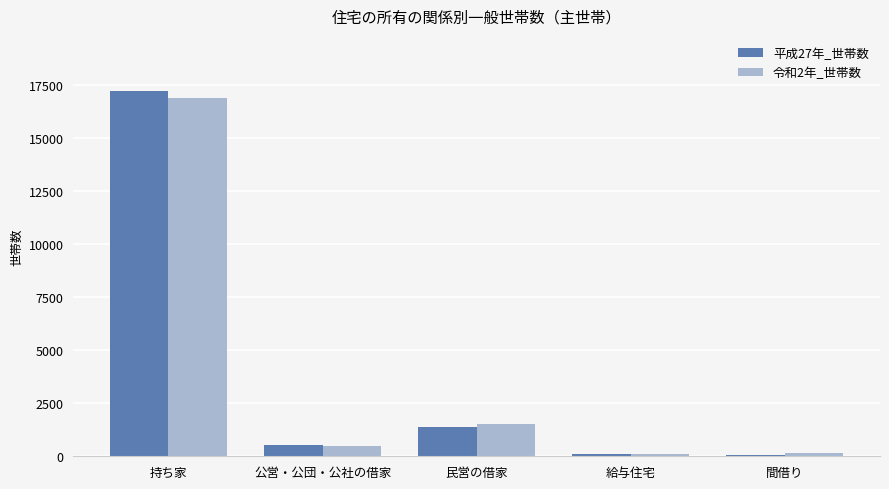

At which category is the sum across all series the highest?

持ち家